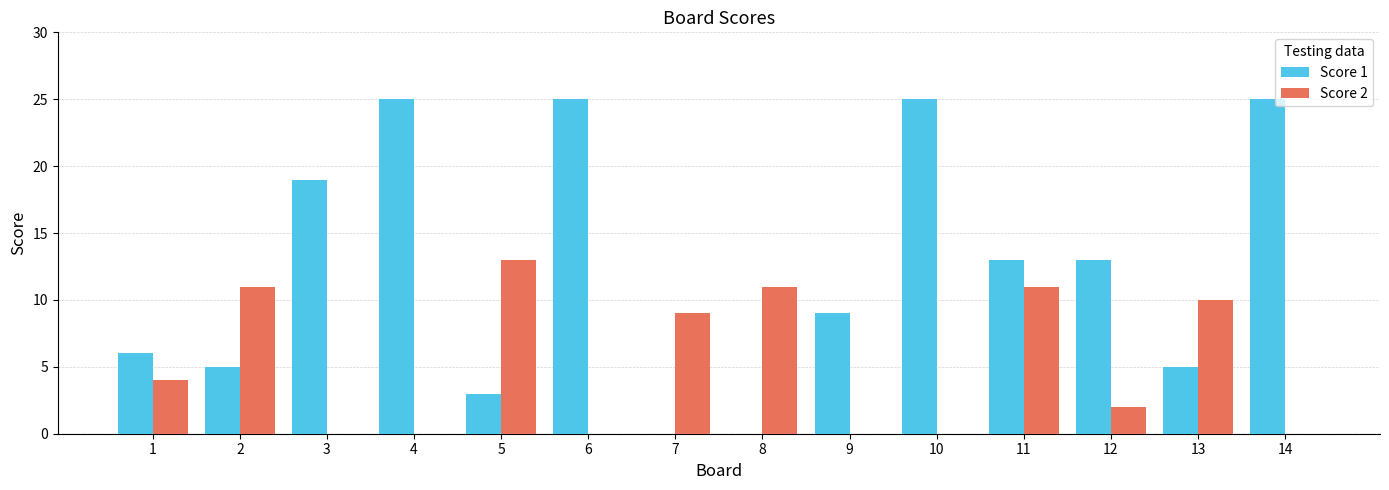

Reading left to right, extract all data points from this chart.

Score 1: 6	5	19	25	3	25	0	0	9	25	13	13	5	25
Score 2: 4	11	0	0	13	0	9	11	0	0	11	2	10	0